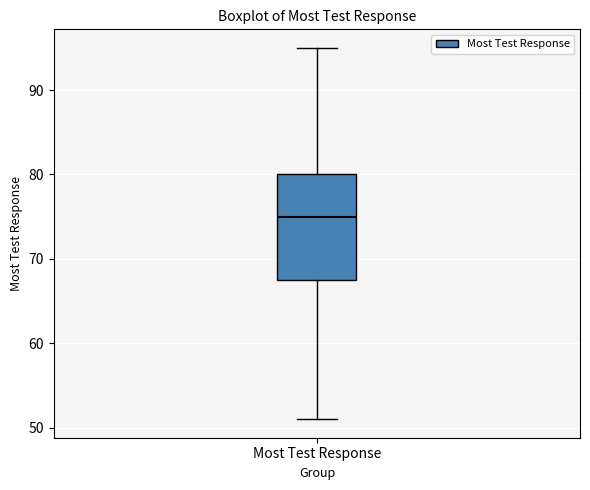

Transcribe this box plot: give where the median line is, the range the box spans, and where the two whiskers end, as read against the y-axis. The values are not printed on the chart, so give them approximately, as read against the axis.

median 75, box 68 to 80, whiskers 51 to 95